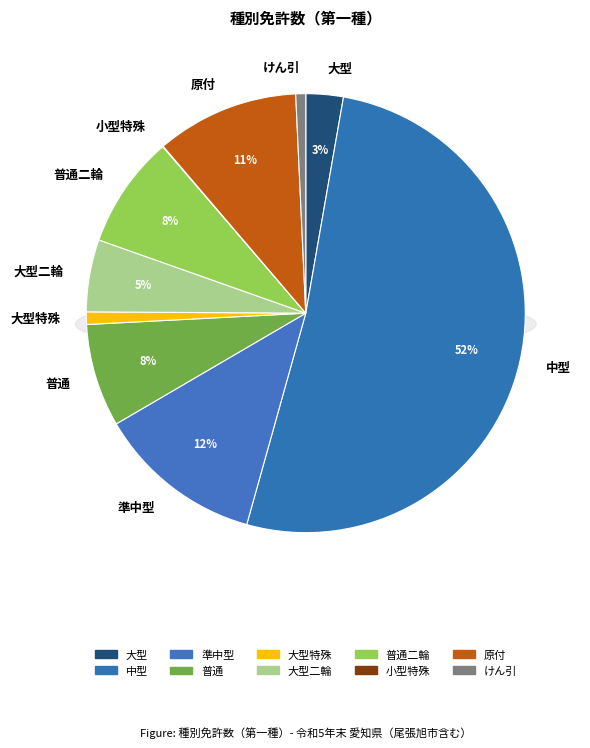

How many slices are in this pie chart?

10